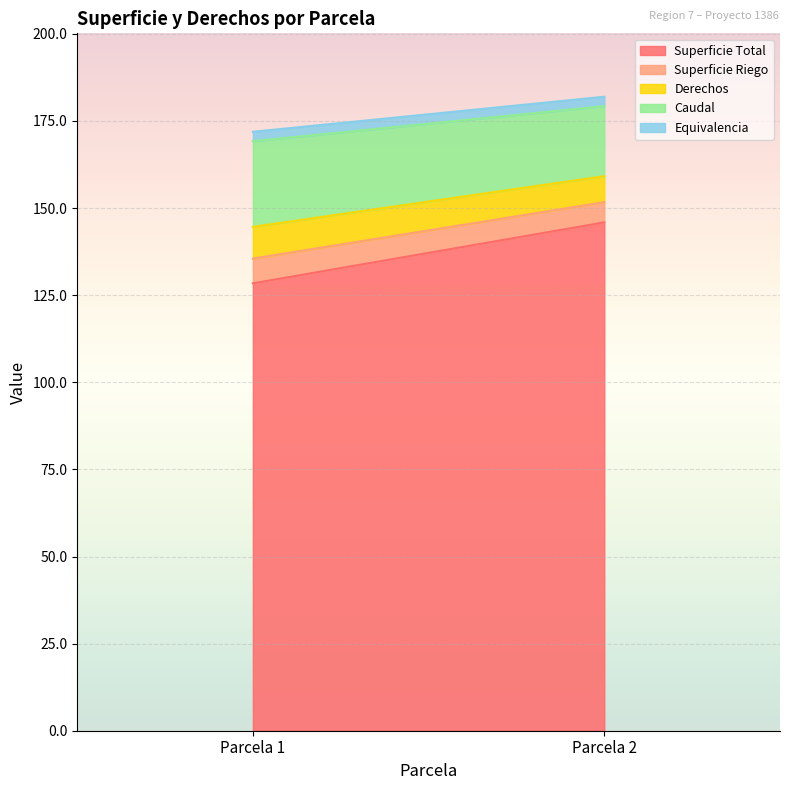

At how many categories does at least one series exceed 37?

2